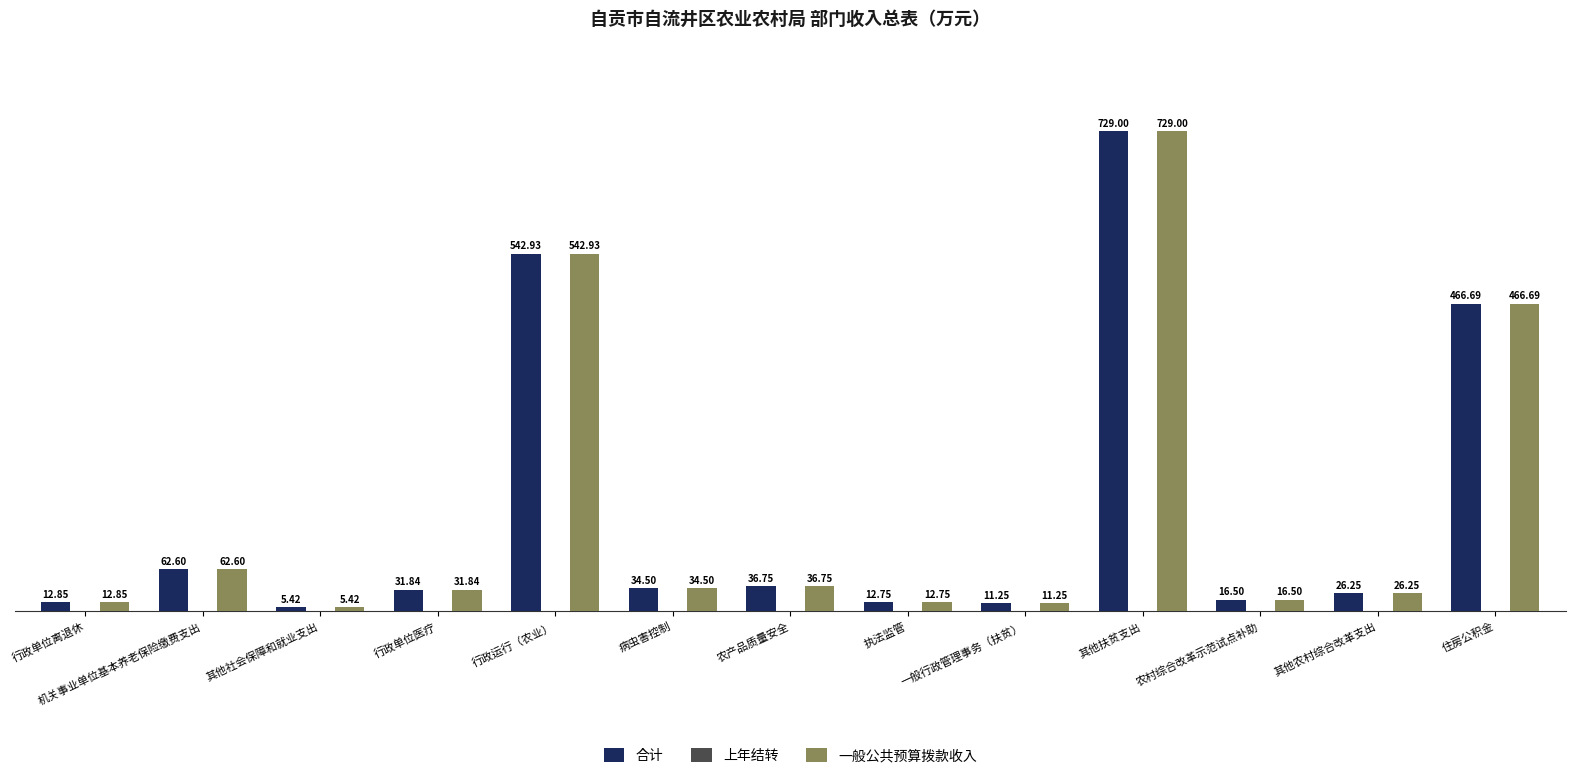

List the labels in order of 合计 value, smallest first.

其他社会保障和就业支出, 一般行政管理事务（扶贫）, 执法监管, 行政单位离退休, 农村综合改革示范试点补助, 其他农村综合改革支出, 行政单位医疗, 病虫害控制, 农产品质量安全, 机关事业单位基本养老保险缴费支出, 住房公积金, 行政运行（农业）, 其他扶贫支出